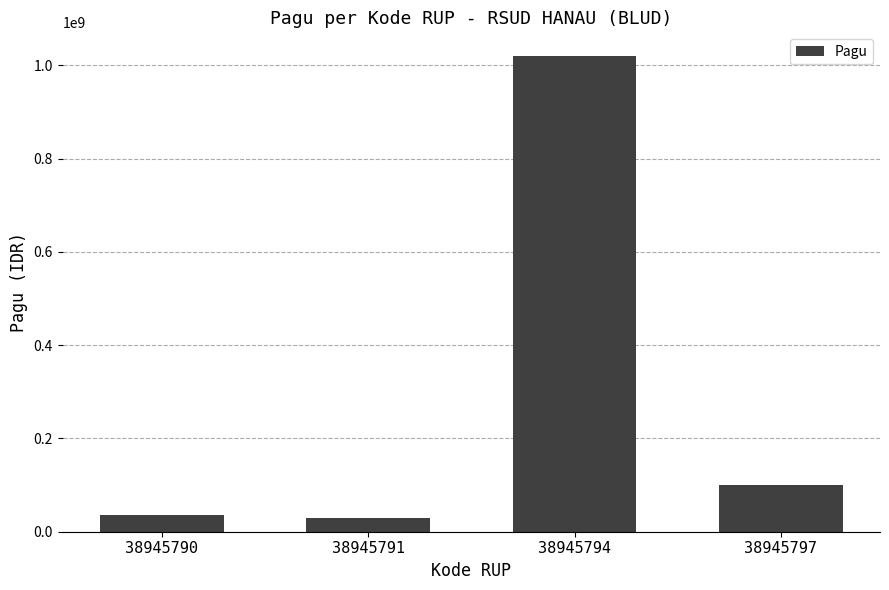

What is the sum of the values at 38945797 and 38945794?

1120000000